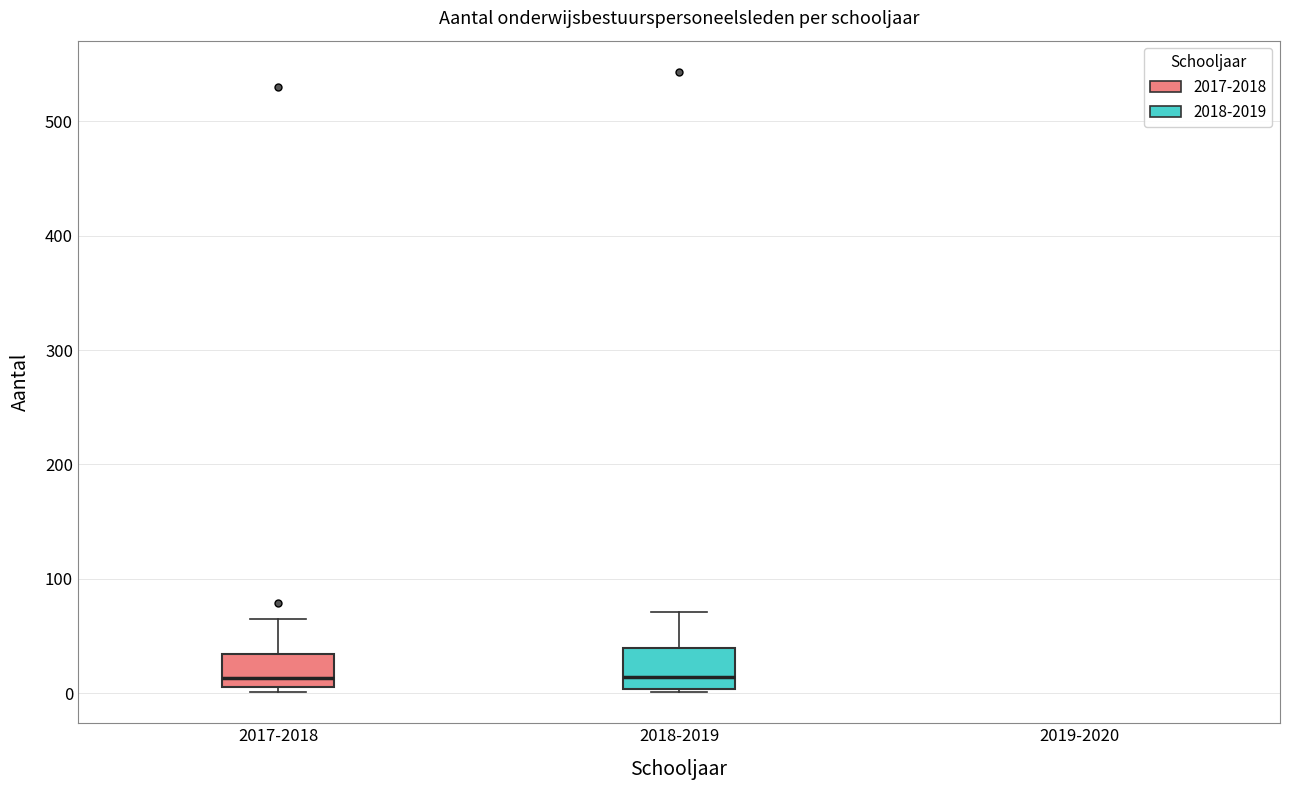

Reading left to right, transcribe this box plot: for each box, give where its median line is, the range the box spans, and where its two whiskers end, as read against the y-axis. The values are not printed on the chart, so give them approximately, as read against the axis.

2017-2018: median 10 (just above the box's lower edge), box 10 to 30, whiskers 0 to 60
2018-2019: median 10, box 0 to 40, whiskers 0 to 70